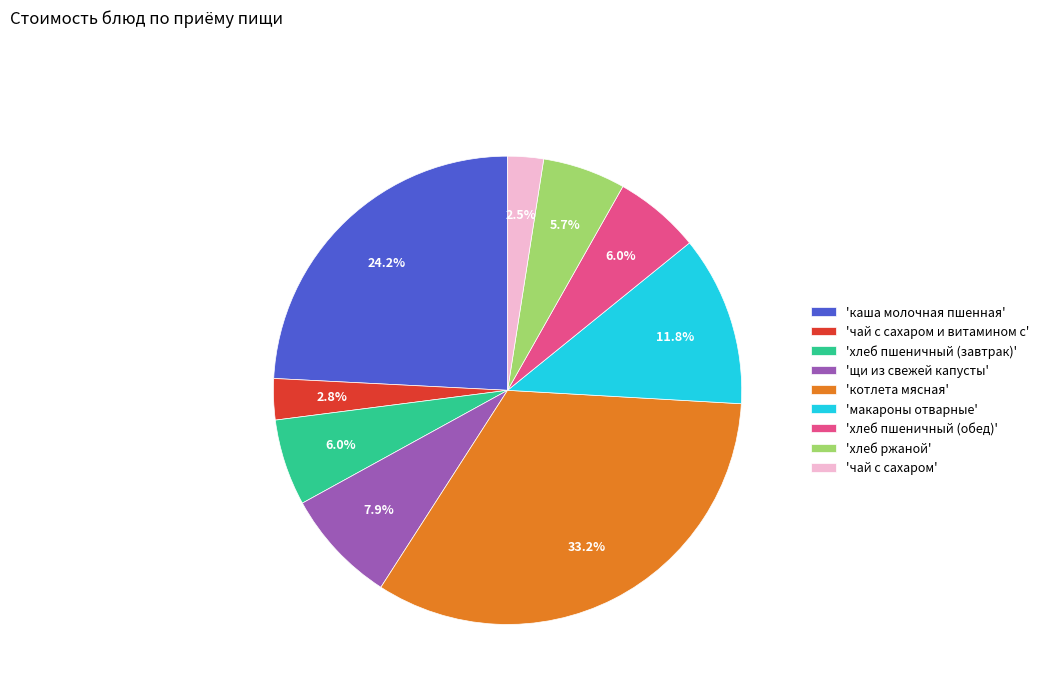

To the nearest percent, what is the difference between the largest and smallest slice percentages?

31%